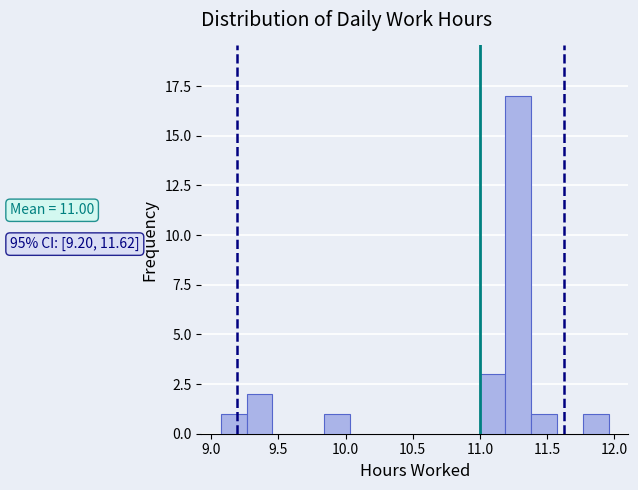

Around what value on the x-axis is the tallest bar? Give the approximate position of its centre, as read against the axis.

11.30